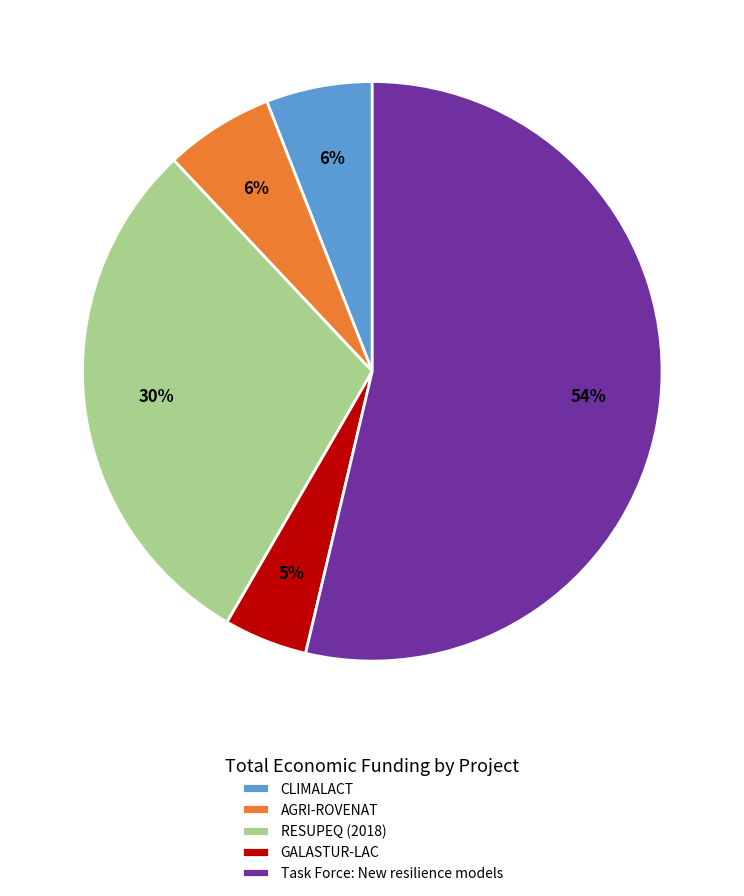

Approximately how many times larger is the value at GALASTUR-LAC compared to AGRI-ROVENAT?

0.8